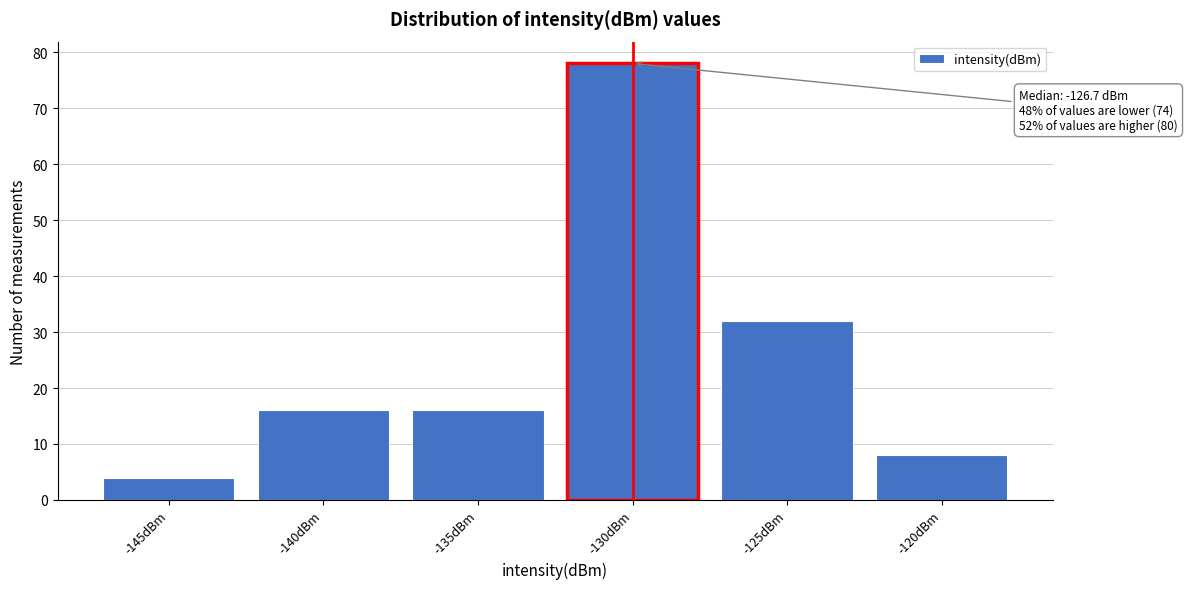

Reading left to right, transcribe all the data shown in this chart.

-145dBm=4	-140dBm=16	-135dBm=16	-130dBm=78	-125dBm=32	-120dBm=8